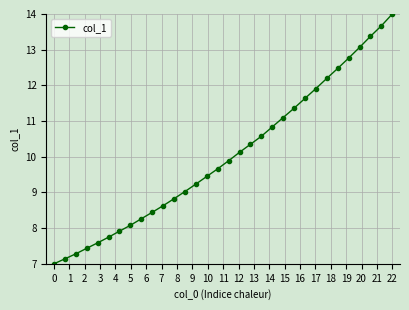

How many series are shown in this chart?

1